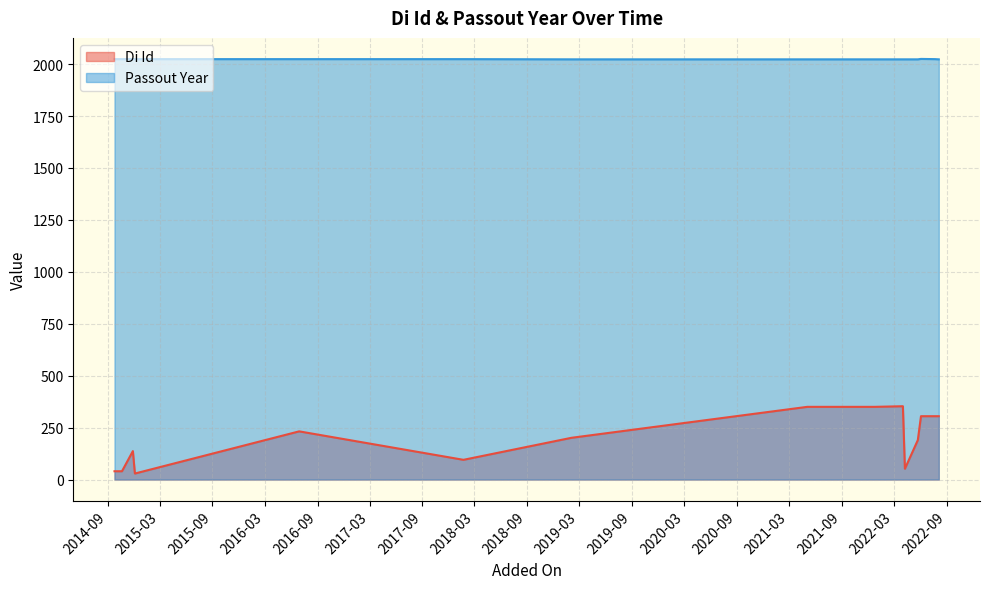

True or false: the data shows 3468 at 2021-10-18.

False